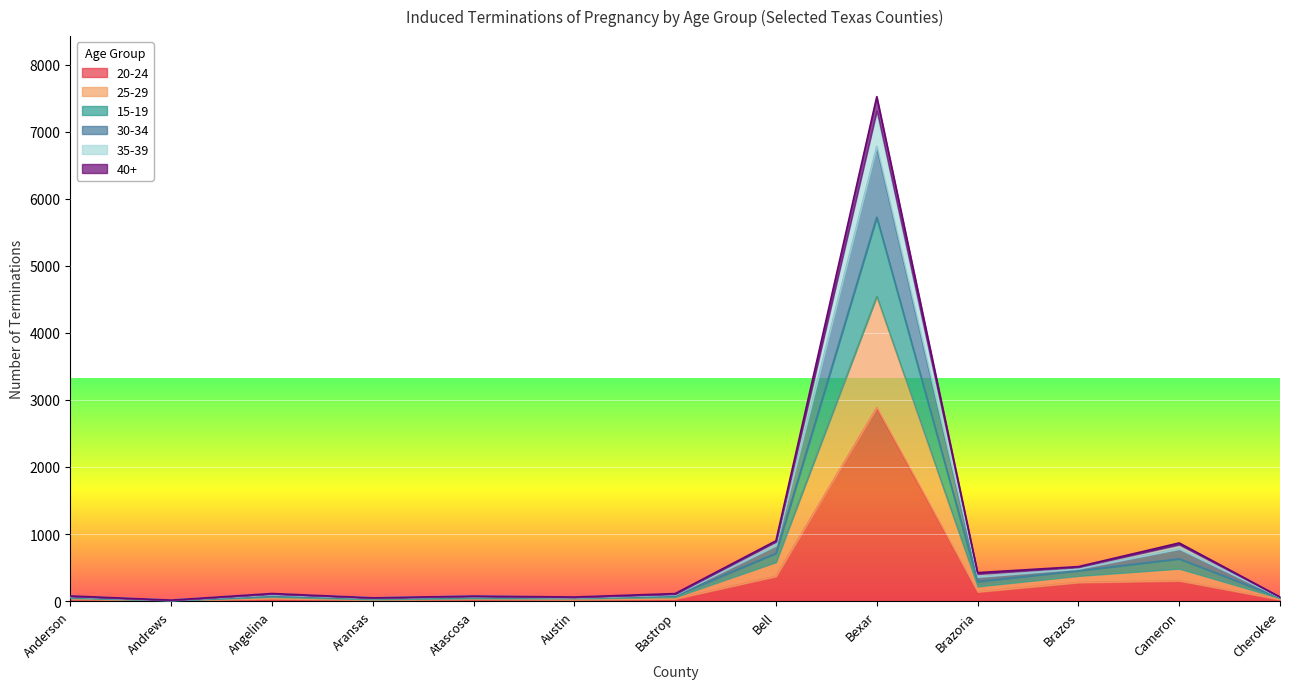

How many distinct data groups are displayed?

6